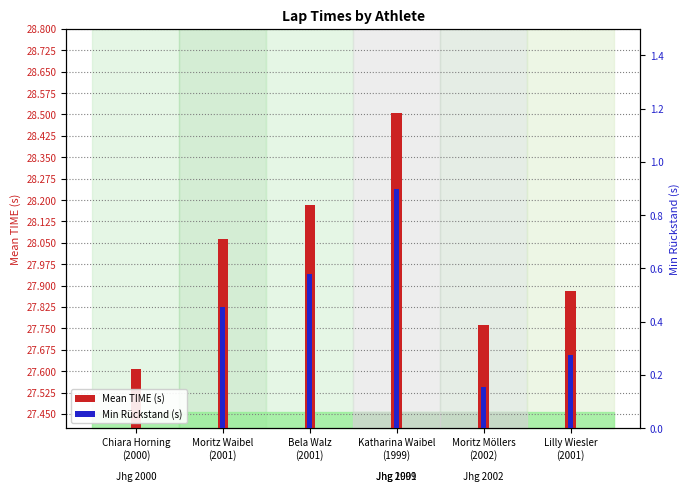

What is the total value across all series at Bela Walz
(2001)?

28.8